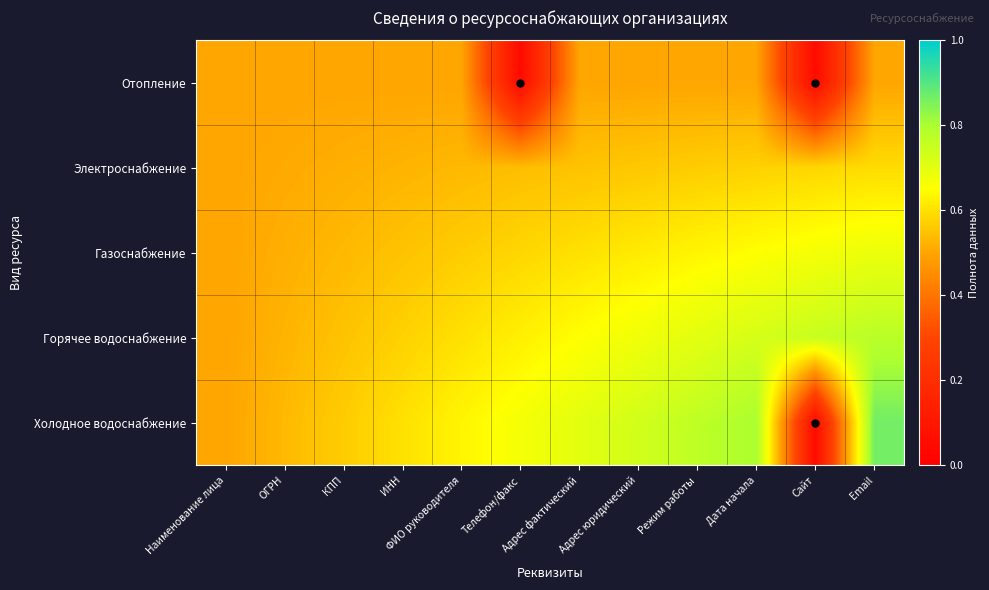

At which category is the sum across all series the highest?

Email